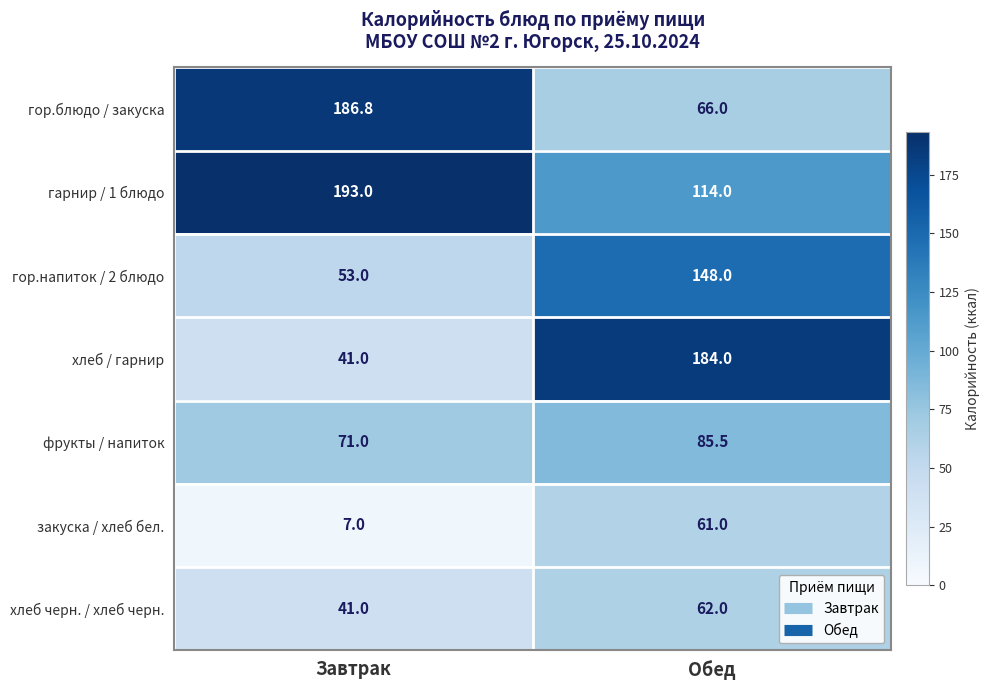

How many series are shown in this chart?

7